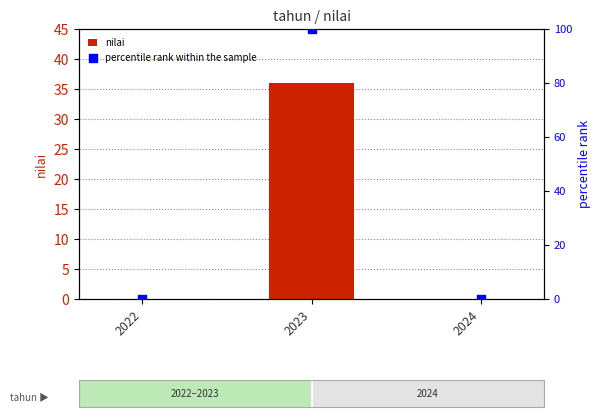

Which series has the widest spread of Y values?

percentile rank within the sample